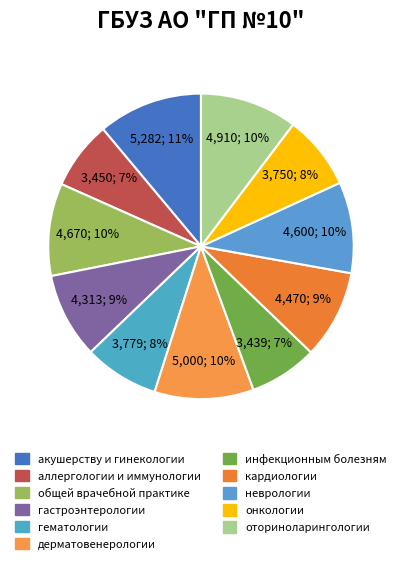

Is неврологии the majority of the pie?

No